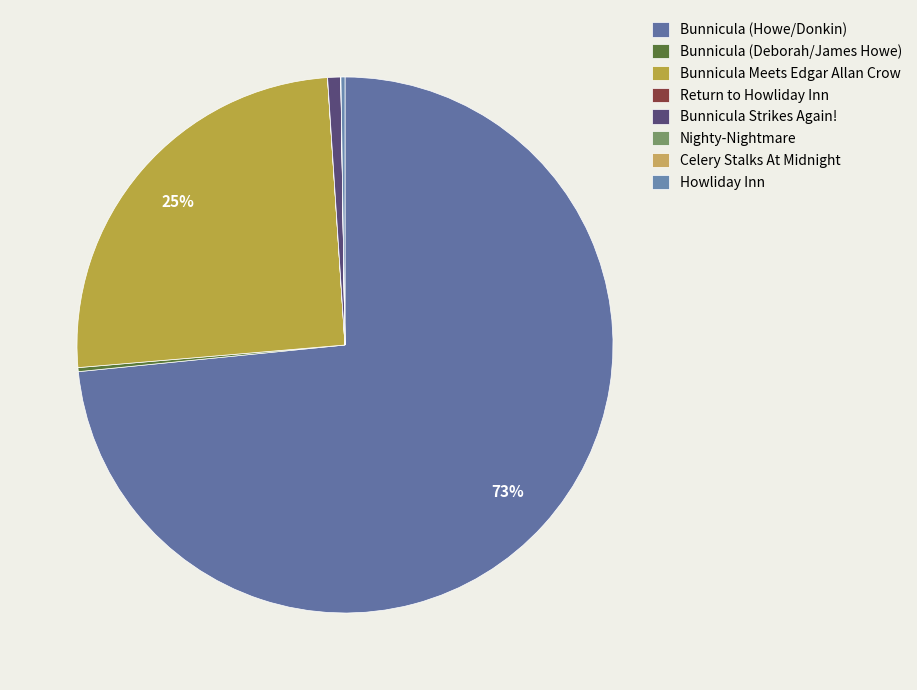

To the nearest percent, what is the difference between the largest and smallest slice percentages?

73%